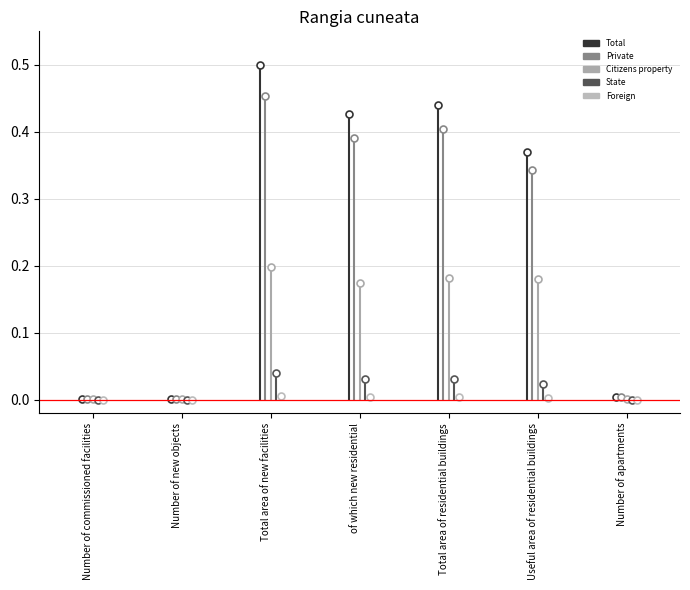

How many categories are shown in the chart?

7